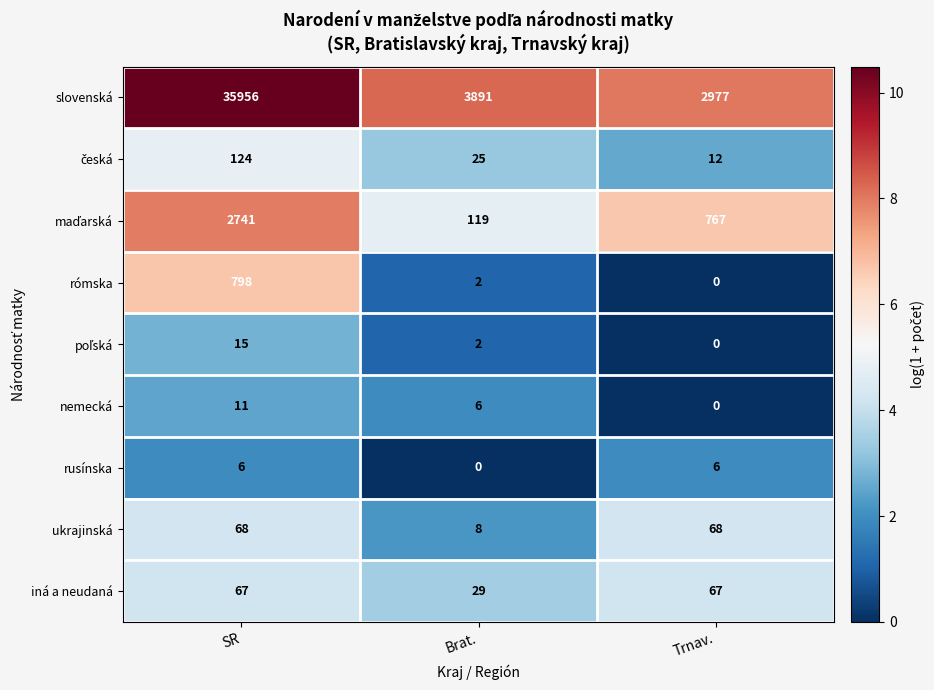

How many nemecká values are between 0 and 11?

3